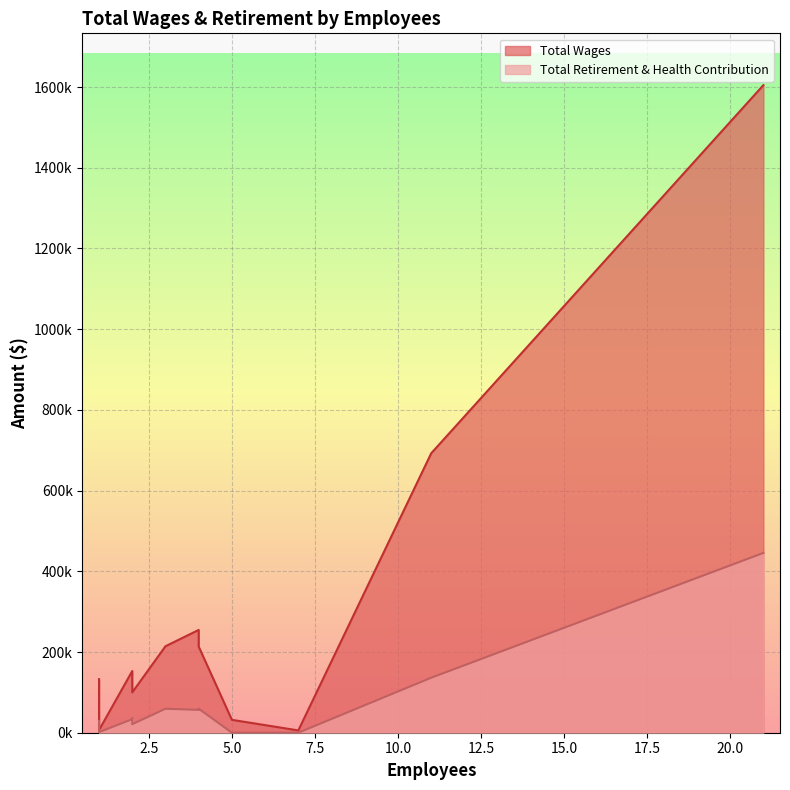

Rank the series at 11 from lowest to highest value.

Total Retirement & Health Contribution, Total Wages